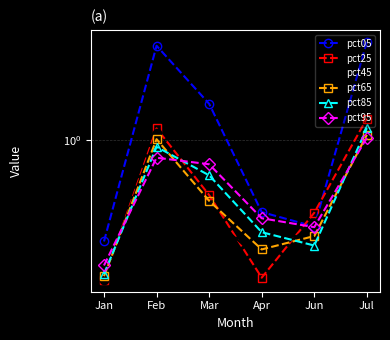

At which label is pct45 closest to 0?

Jan